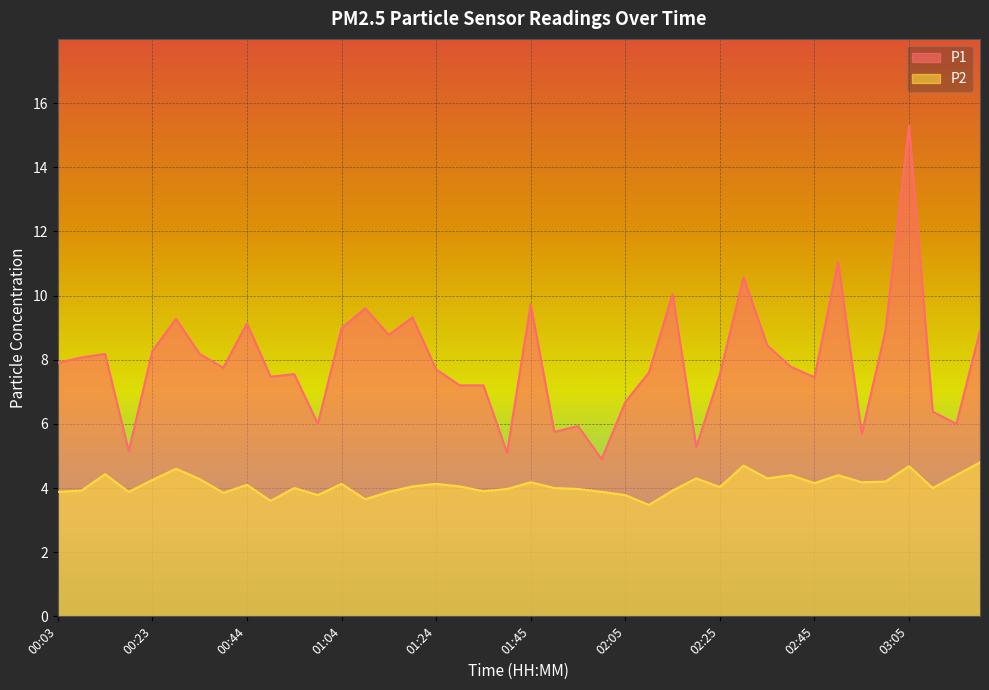

True or false: P1 and P2 intersect in this chart.

False